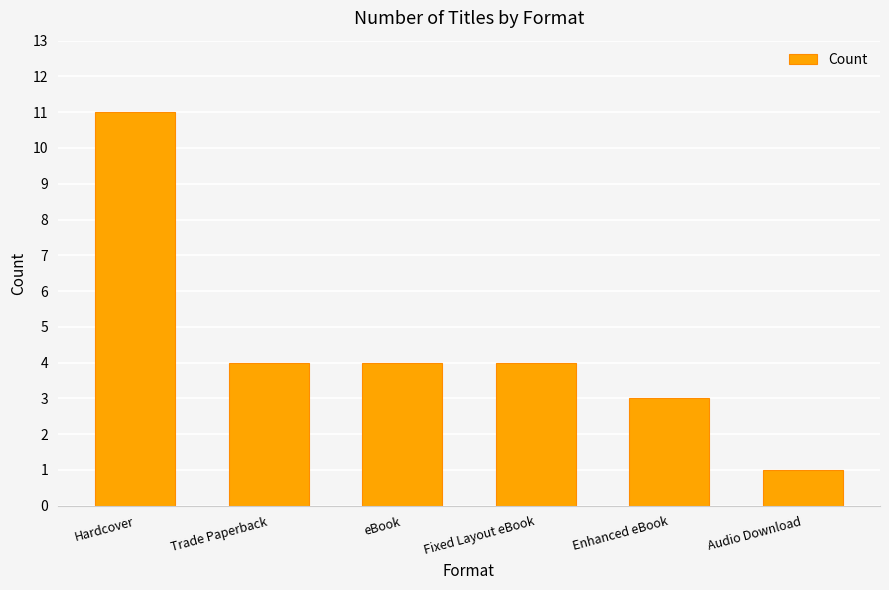

What position from the left is Hardcover?

1